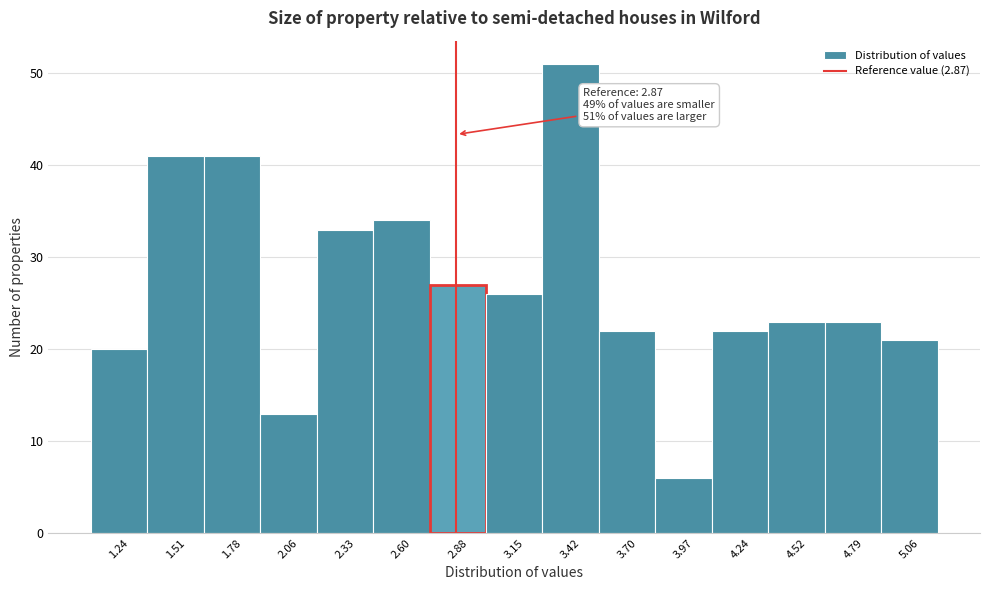

Which range on the x-axis has the tallest bar?

3.30 to 3.55